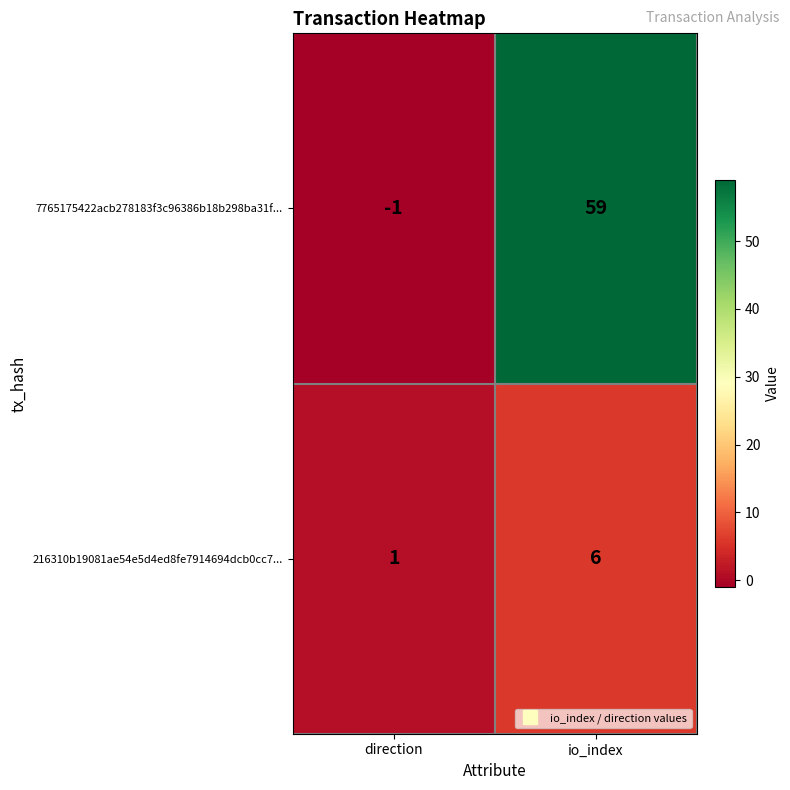

What is the spread (max minus min) of values at io_index?

53